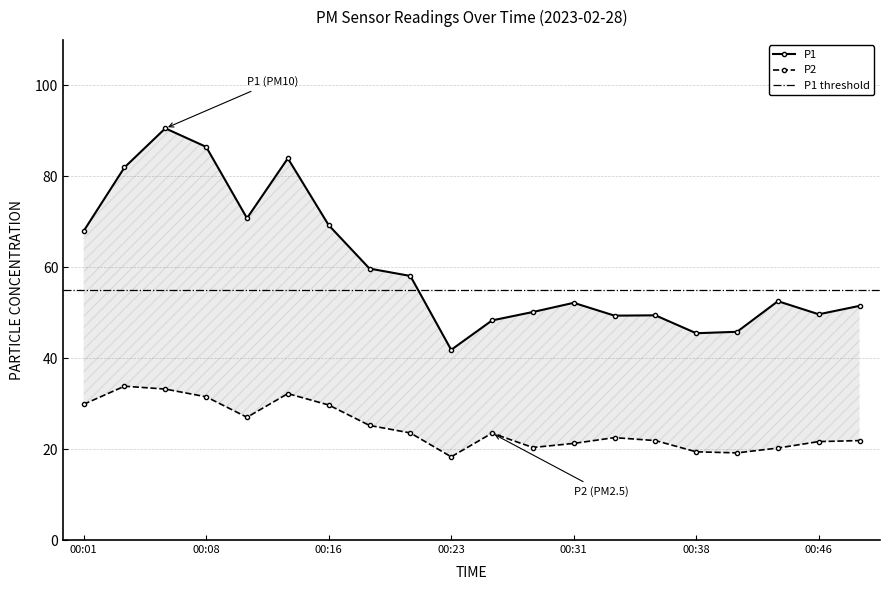

True or false: P1 and P2 cross at least once.

False